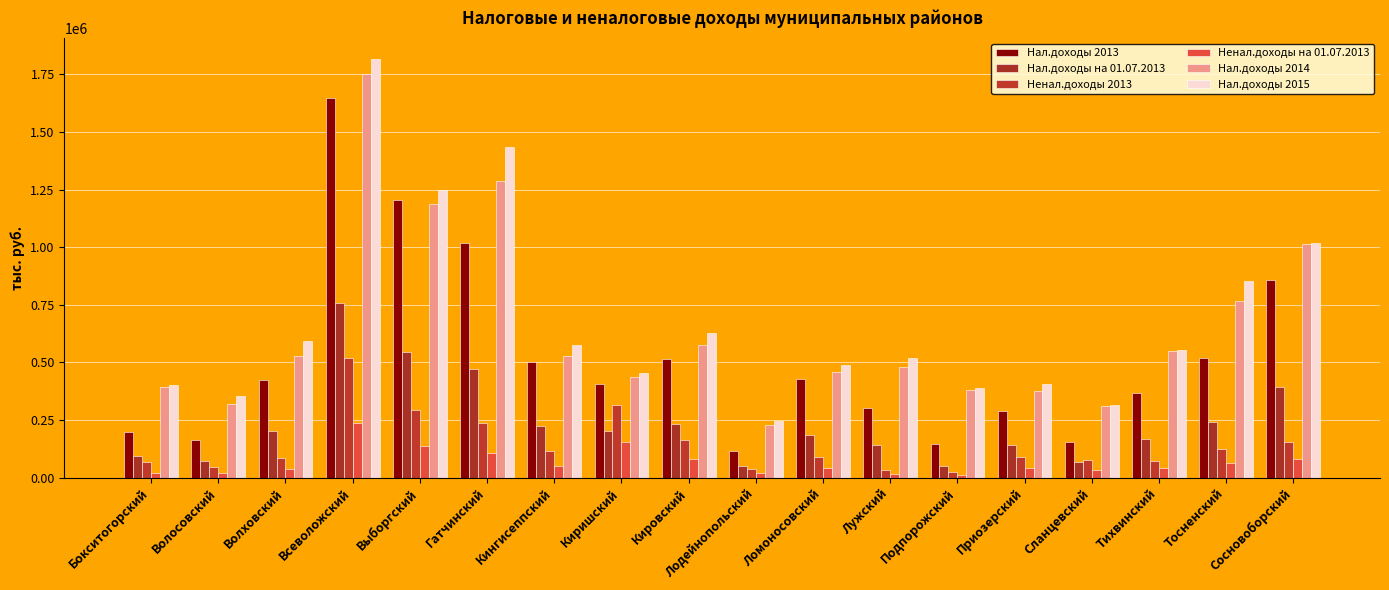

Which series has the widest spread of values?

Нал.доходы 2015